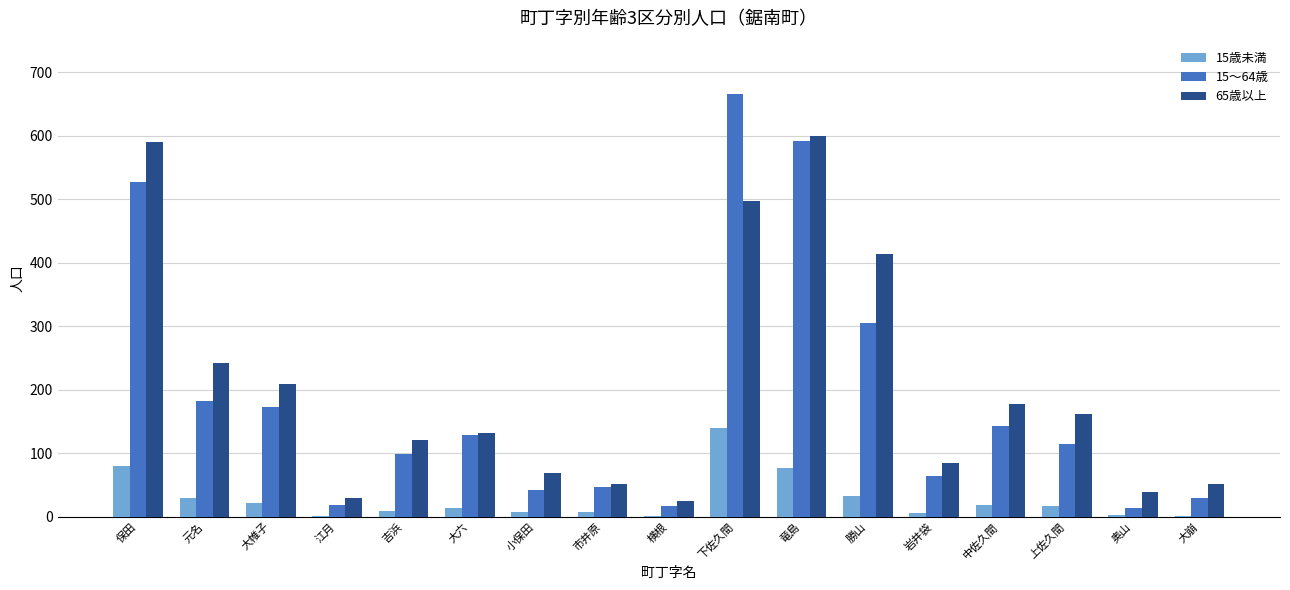

The value of 15～64歳 at 大六 is 191. True or false?

False